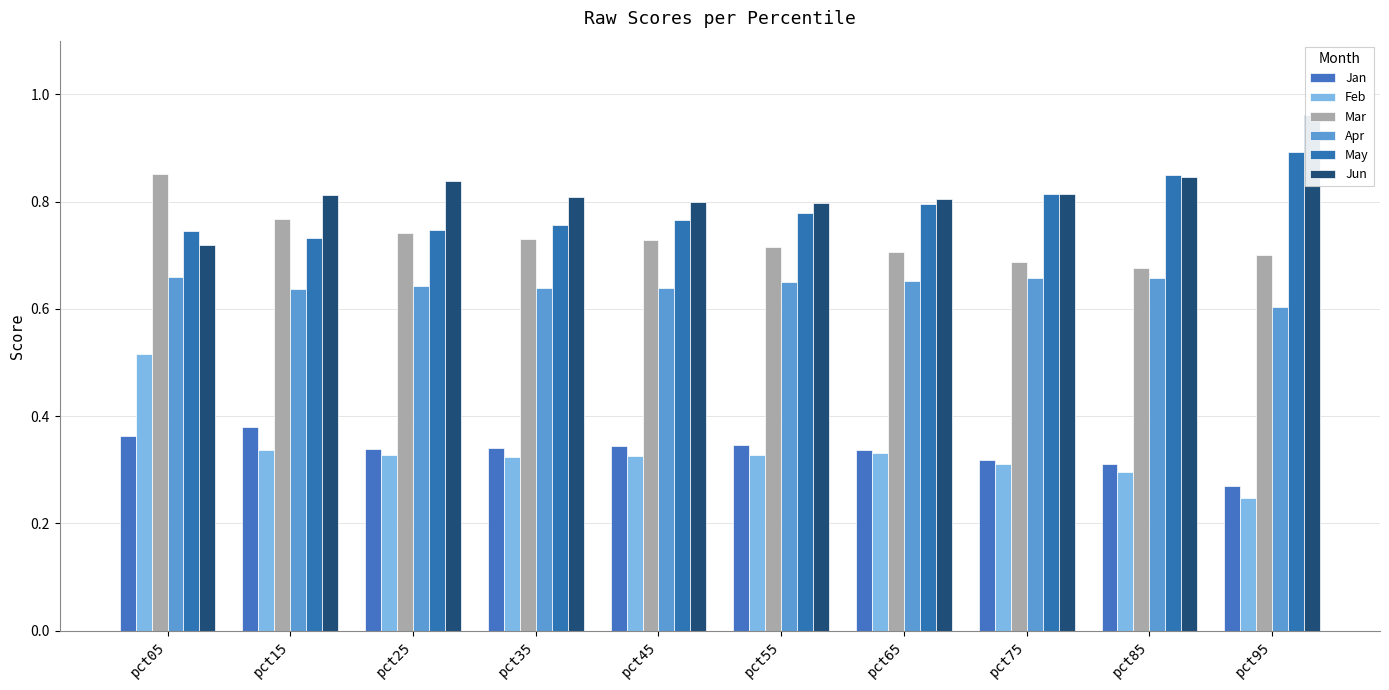

Reading left to right, list all the values displayed in this chart.

Jan: 0.4	0.4	0.3	0.3	0.3	0.3	0.3	0.3	0.3	0.3
Feb: 0.5	0.3	0.3	0.3	0.3	0.3	0.3	0.3	0.3	0.2
Mar: 0.9	0.8	0.7	0.7	0.7	0.7	0.7	0.7	0.7	0.7
Apr: 0.7	0.6	0.6	0.6	0.6	0.7	0.7	0.7	0.7	0.6
May: 0.7	0.7	0.7	0.8	0.8	0.8	0.8	0.8	0.9	0.9
Jun: 0.7	0.8	0.8	0.8	0.8	0.8	0.8	0.8	0.8	1.0